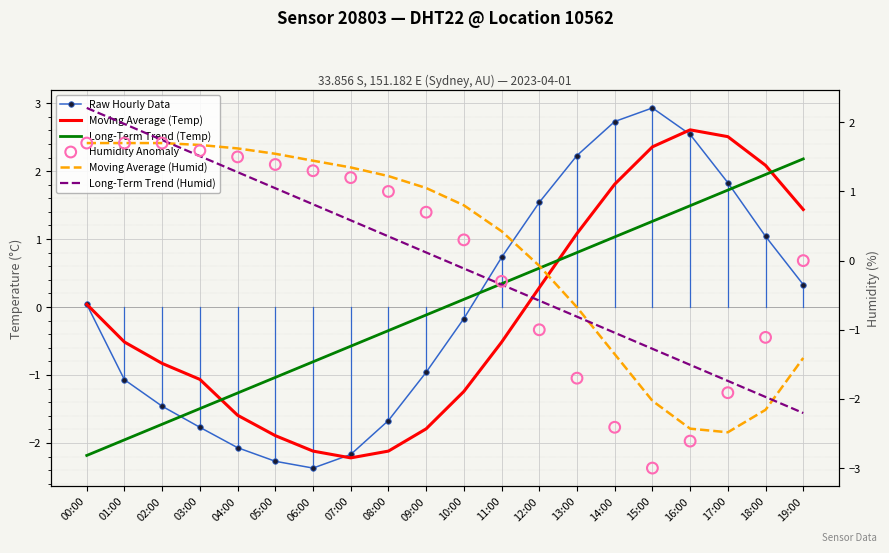

At which category is the sum across all series the highest?

00:00